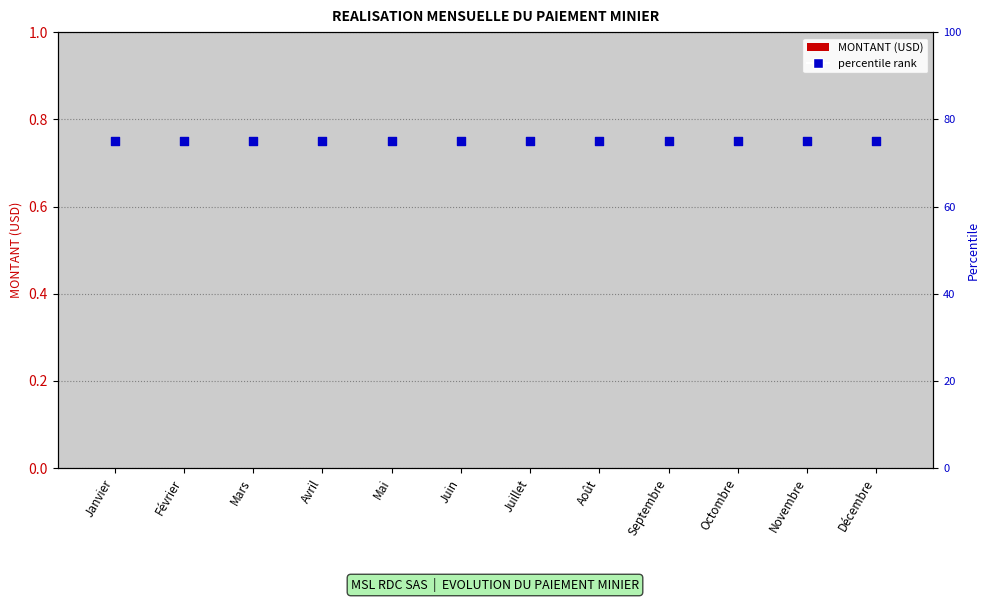

Which series reaches the maximum Y coordinate?

percentile rank